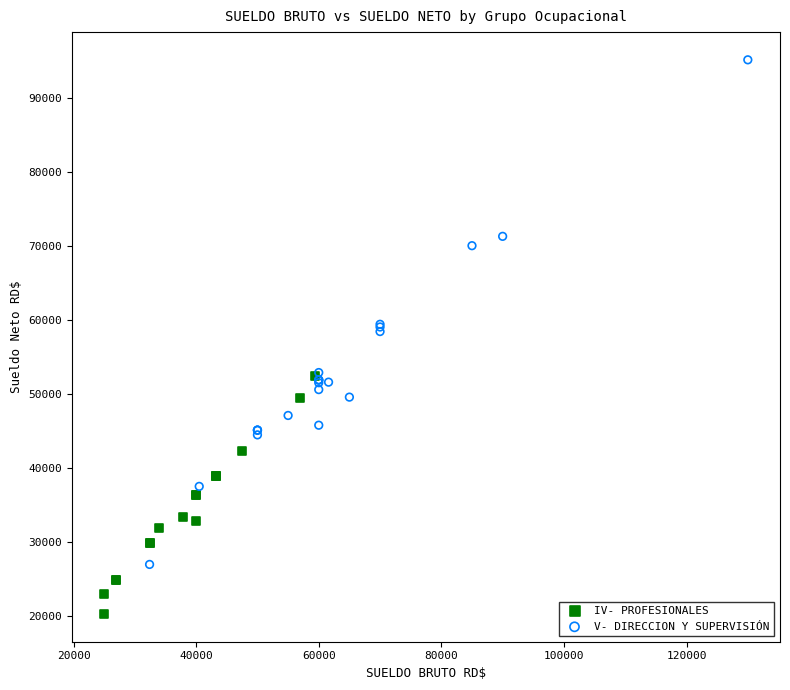

Which series contains the highest Y value?

V- DIRECCION Y SUPERVISIÓN